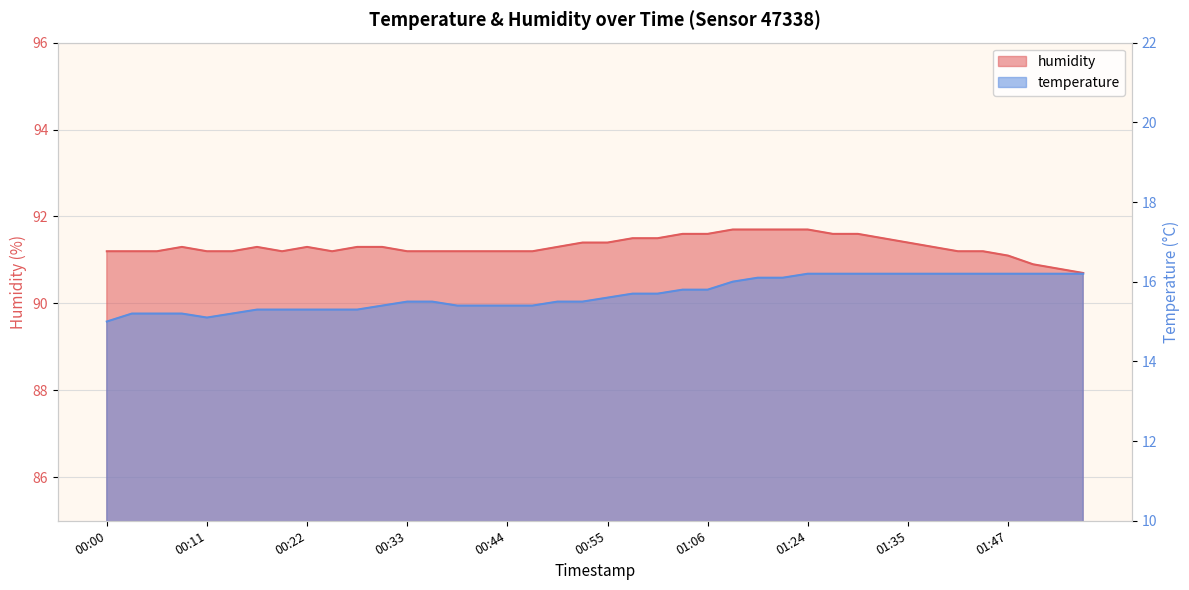

What value does the humidity series have at 00:24?

91.2